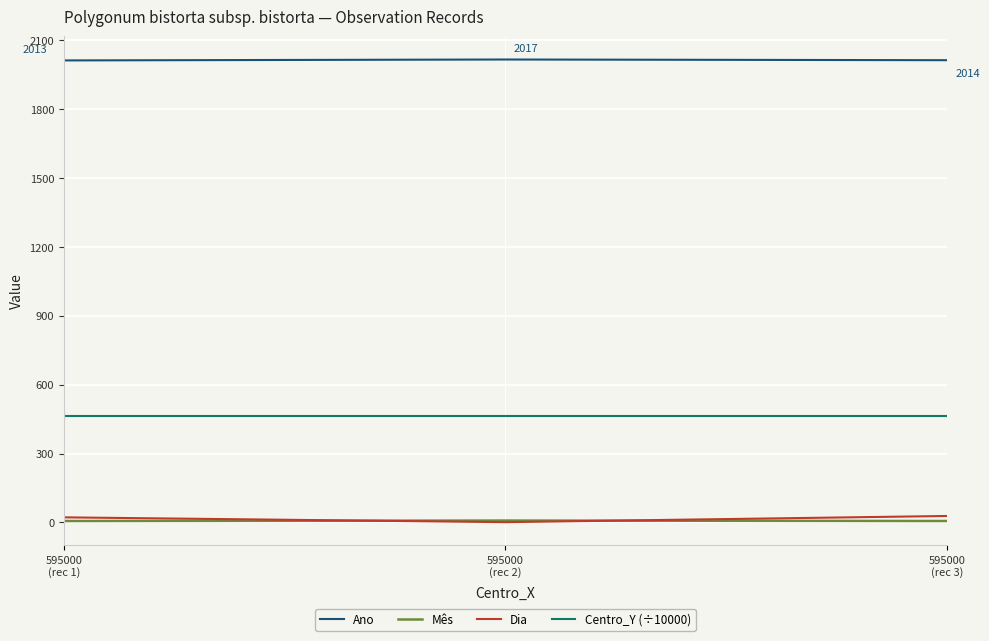

What is the highest value of the Ano series?

2017.0